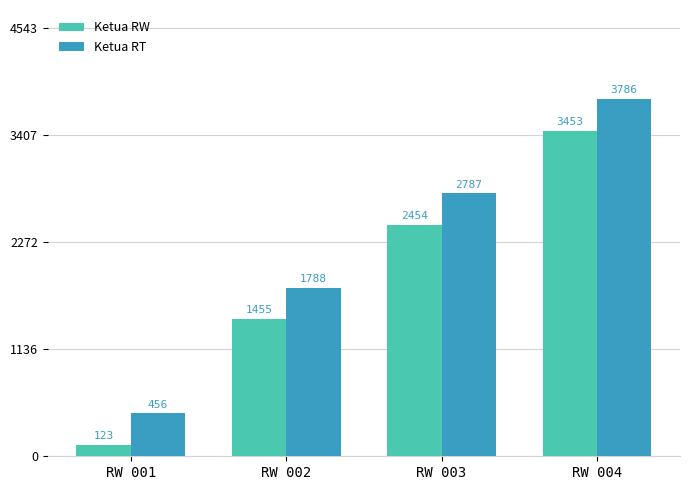

Read the Ketua RW value at RW 003.

2454